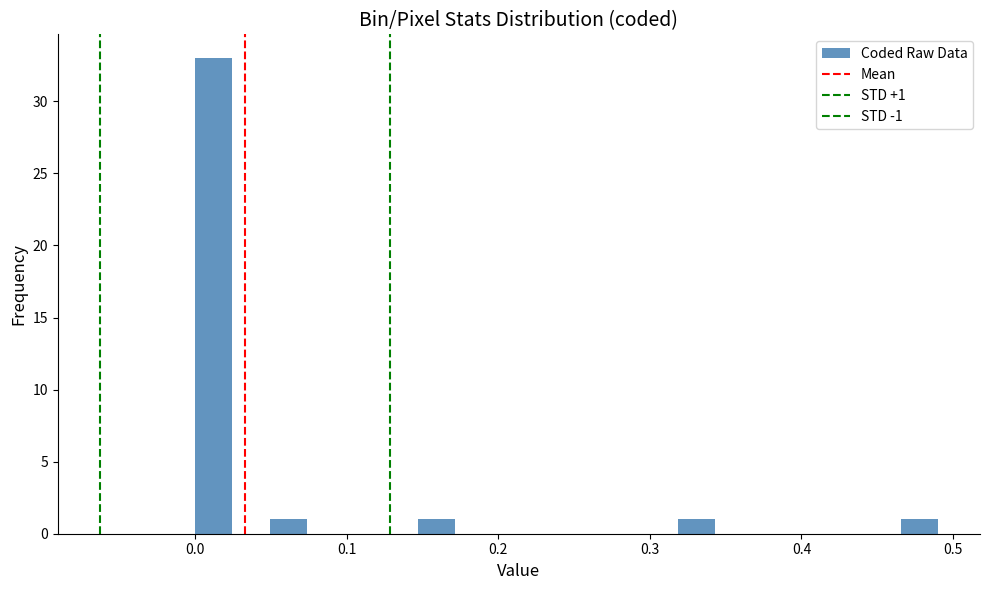

Around what value on the x-axis is the tallest bar? Give the approximate position of its centre, as read against the axis.

0.01